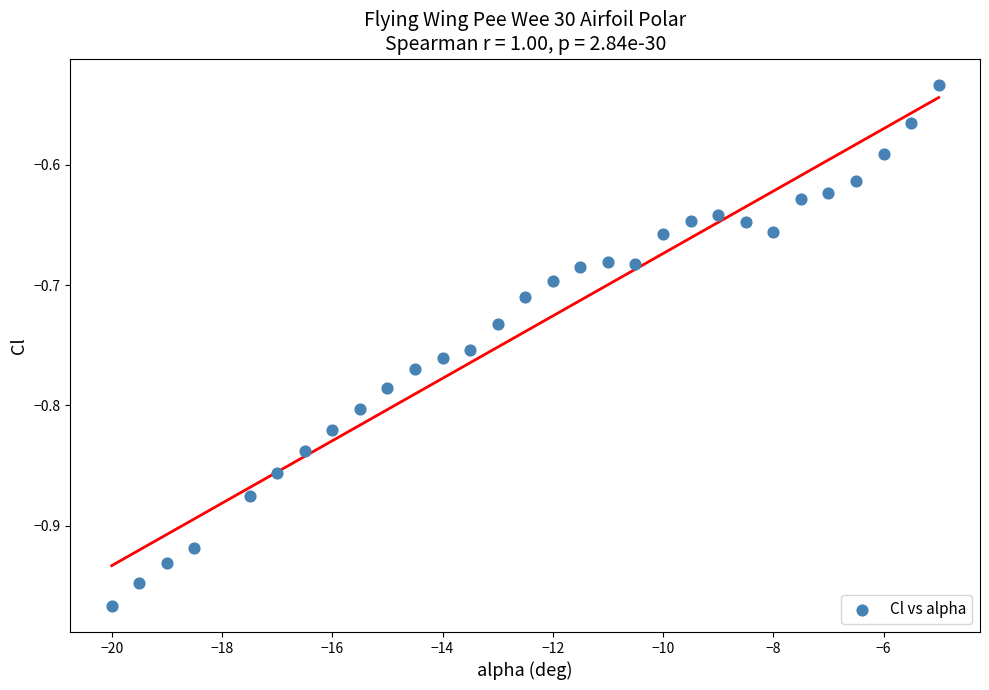

What is the range of Y values (max minus min)?

0.4